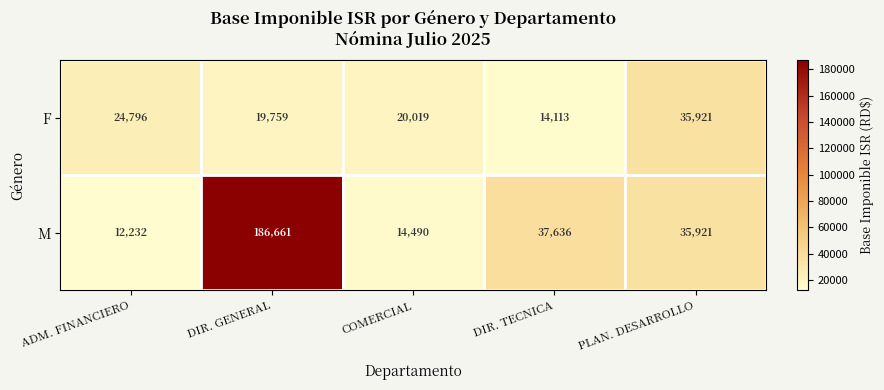

True or false: M has a value of 26042 at DIR. TECNICA.

False